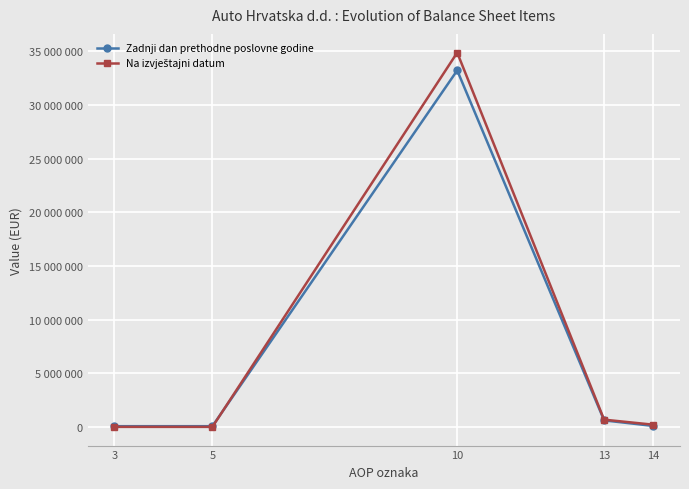

What is the difference between the maximum and minimum values in the Na izvještajni datum series?

34855682